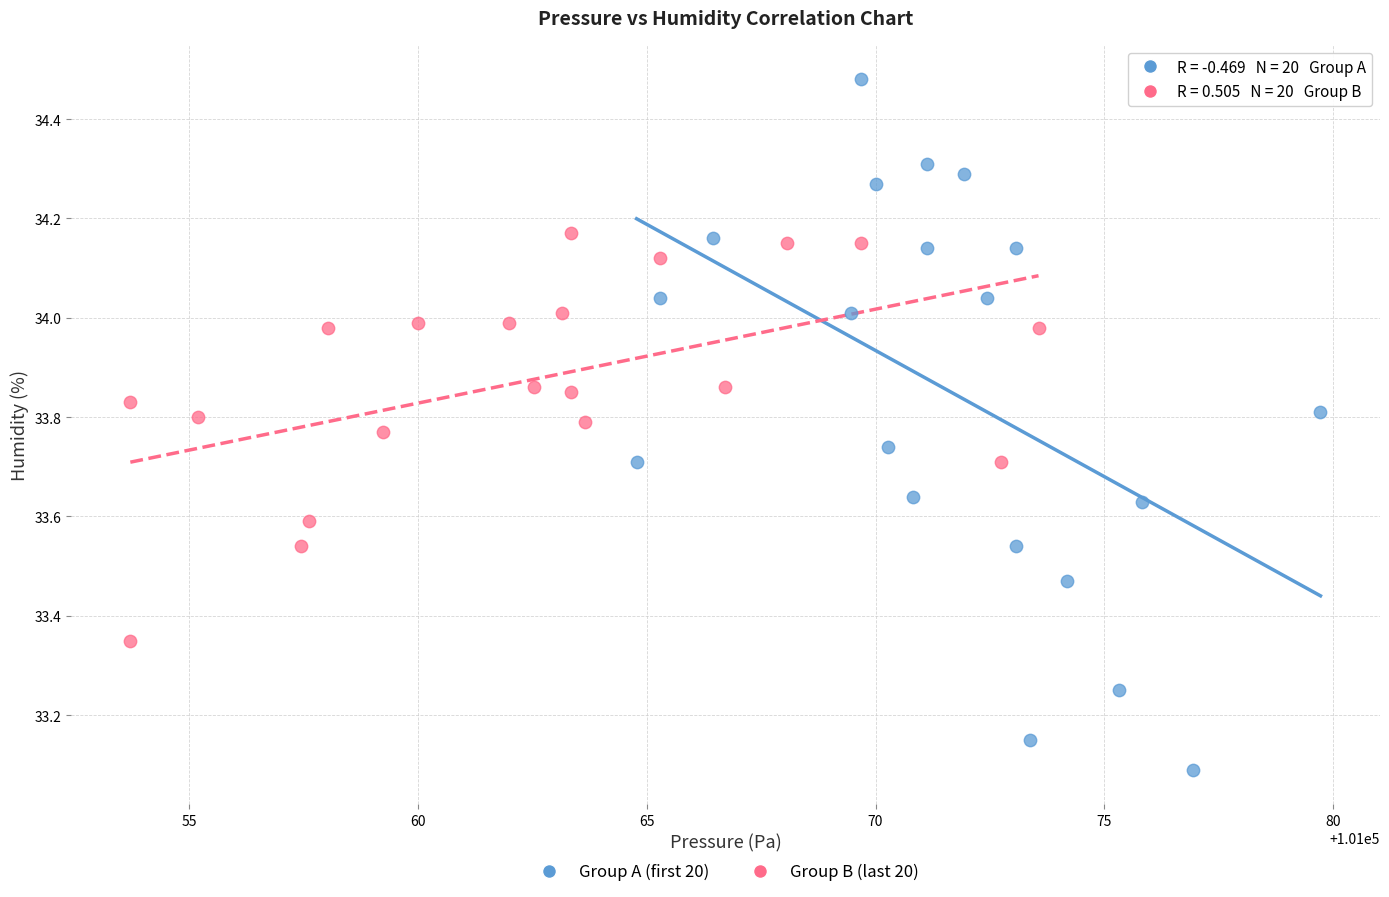

Which series contains the highest Y value?

Group A (first 20)